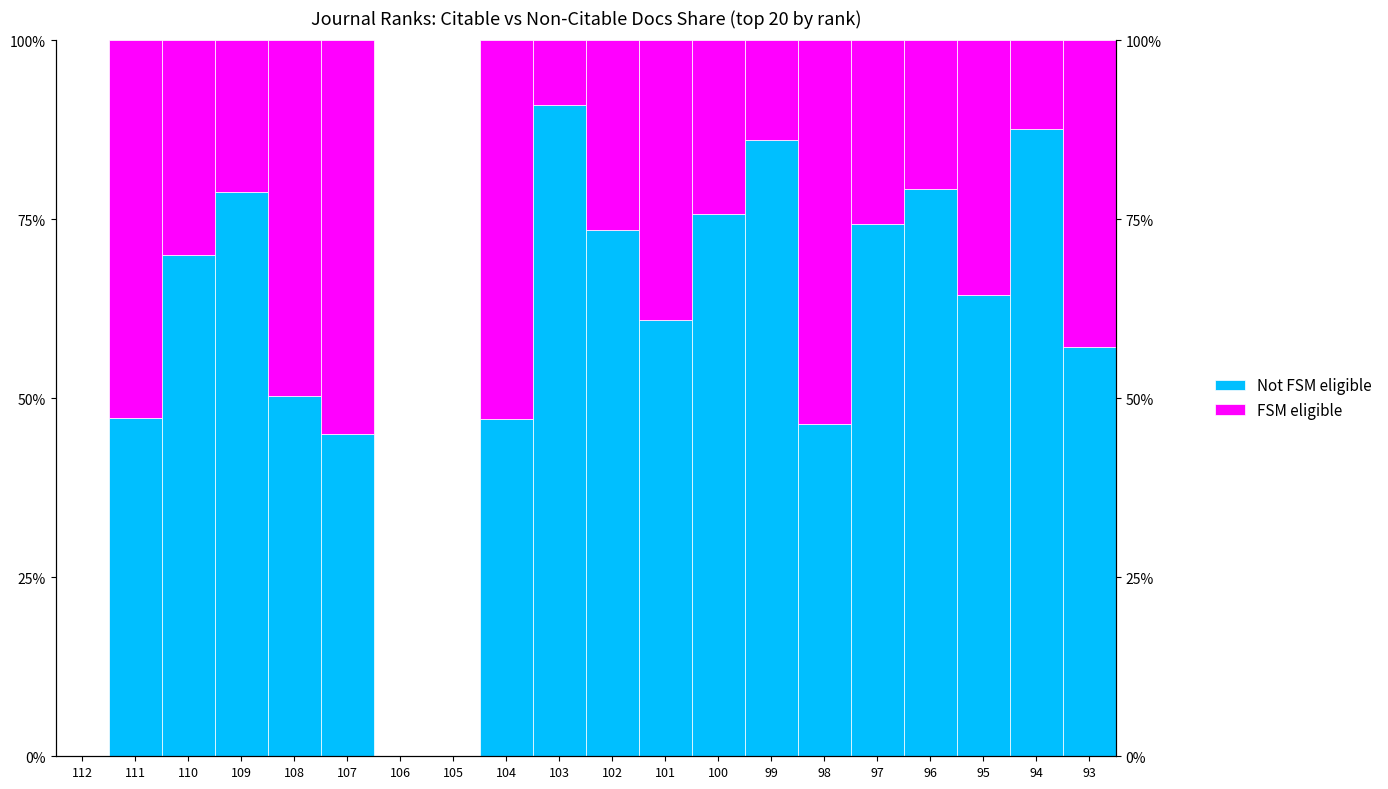

List the series in order of their overall mean, lowest first.

FSM eligible, Not FSM eligible